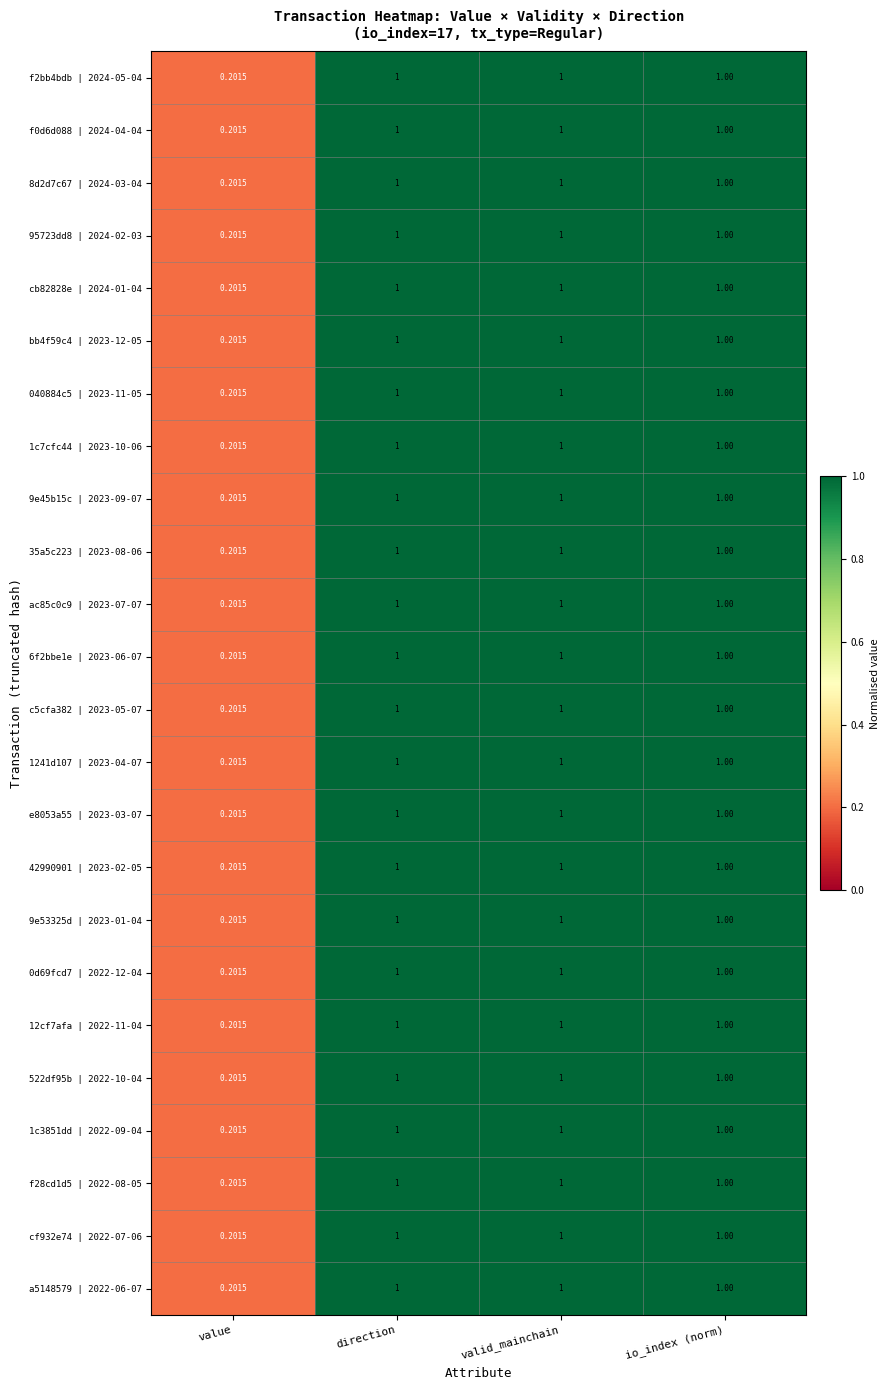

At which label is a5148579 | 2022-06-07 closest to 0?

value